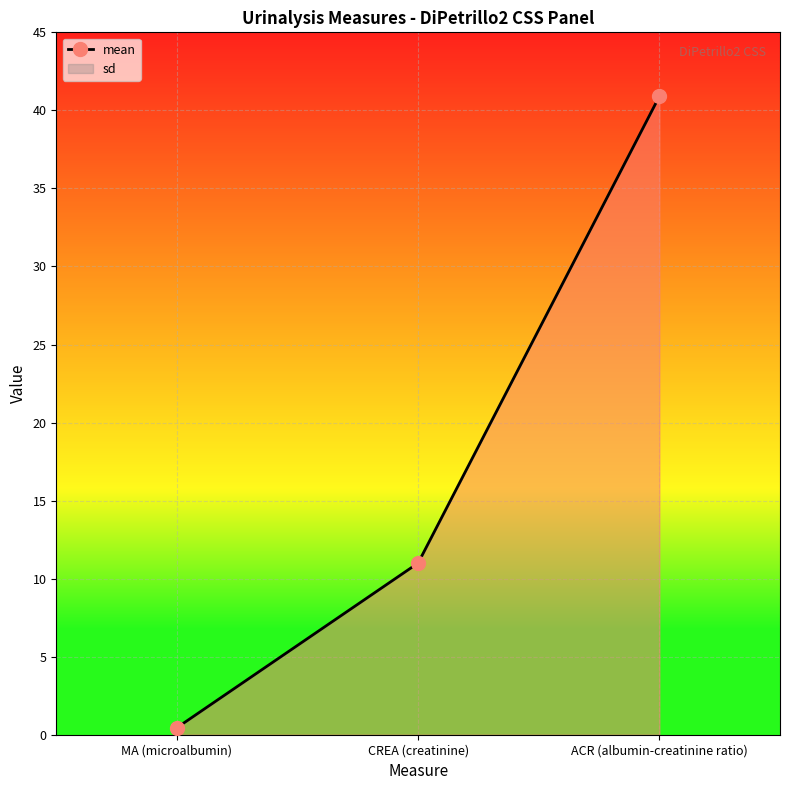

What is the minimum value shown in the chart?

0.5